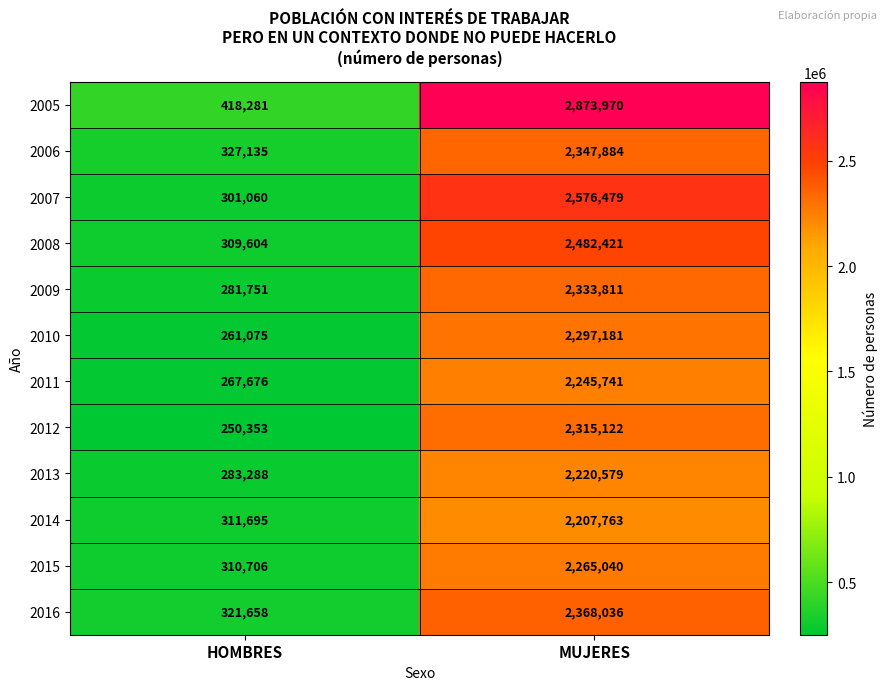

Which series has the largest total across all categories?

2005